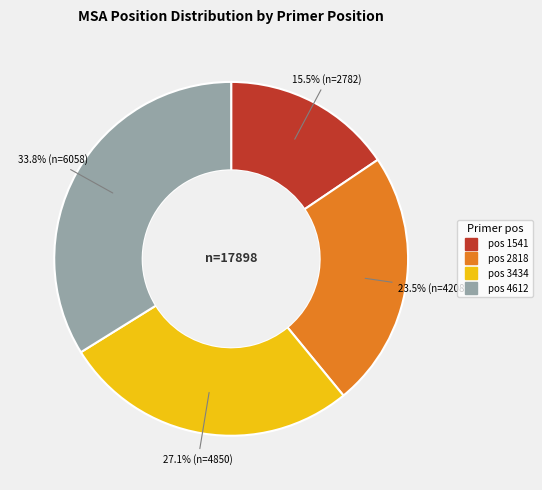

Does any single category account for the majority?

No